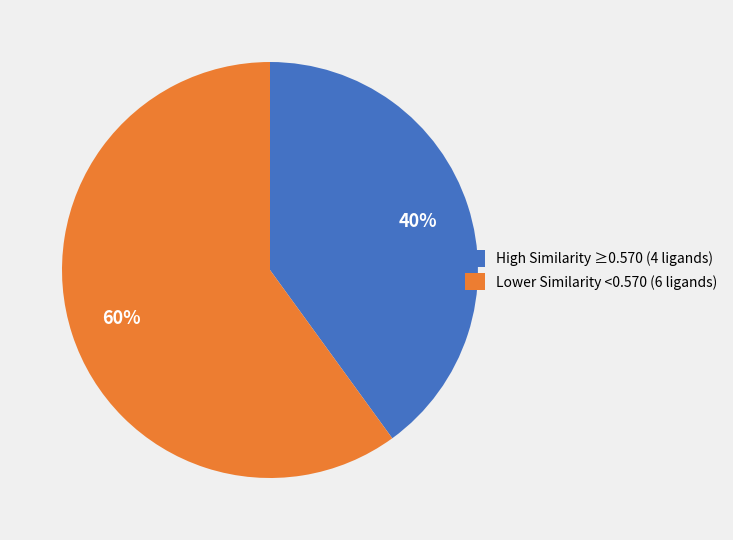

Do Lower Similarity <0.570 (6 ligands) and High Similarity ≥0.570 (4 ligands) together represent more than half of the pie?

Yes